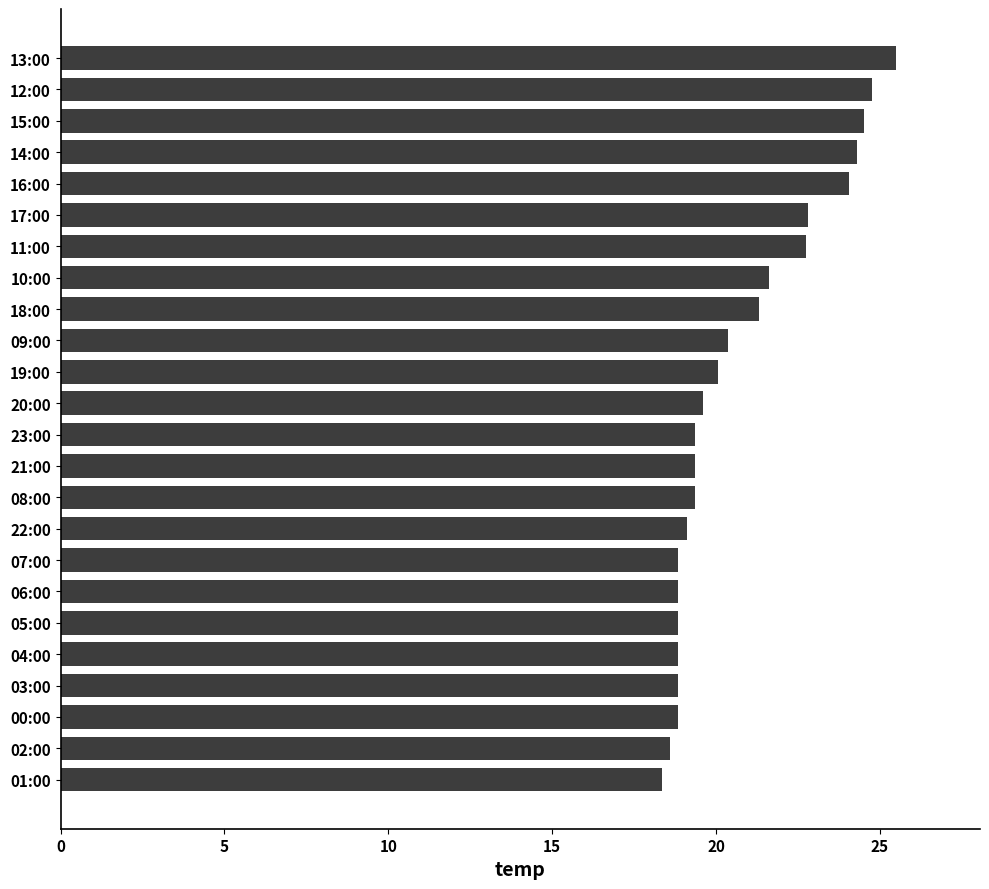

True or false: the data shows 40.0 at 12:00.

False